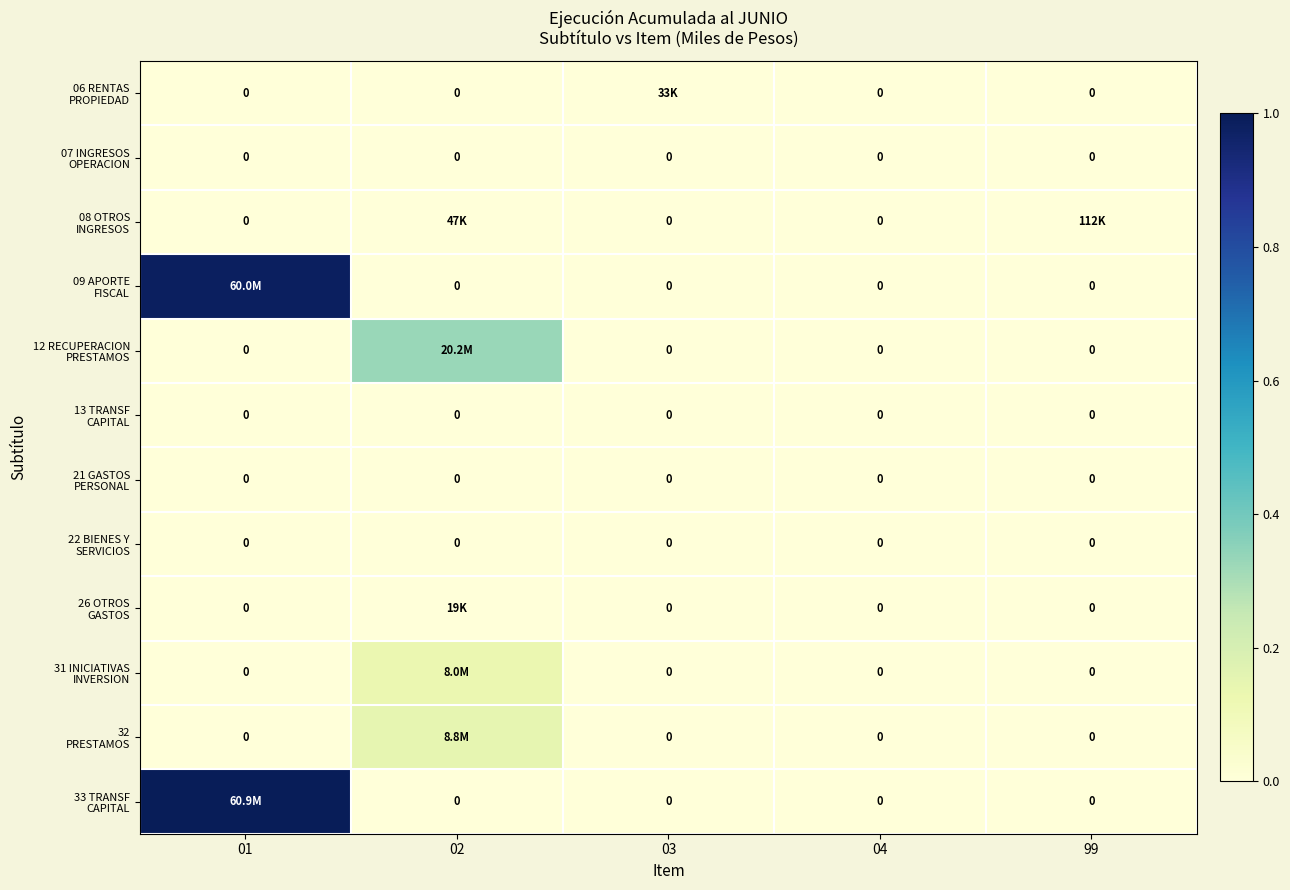

Between 02 and 99, which is larger?

02